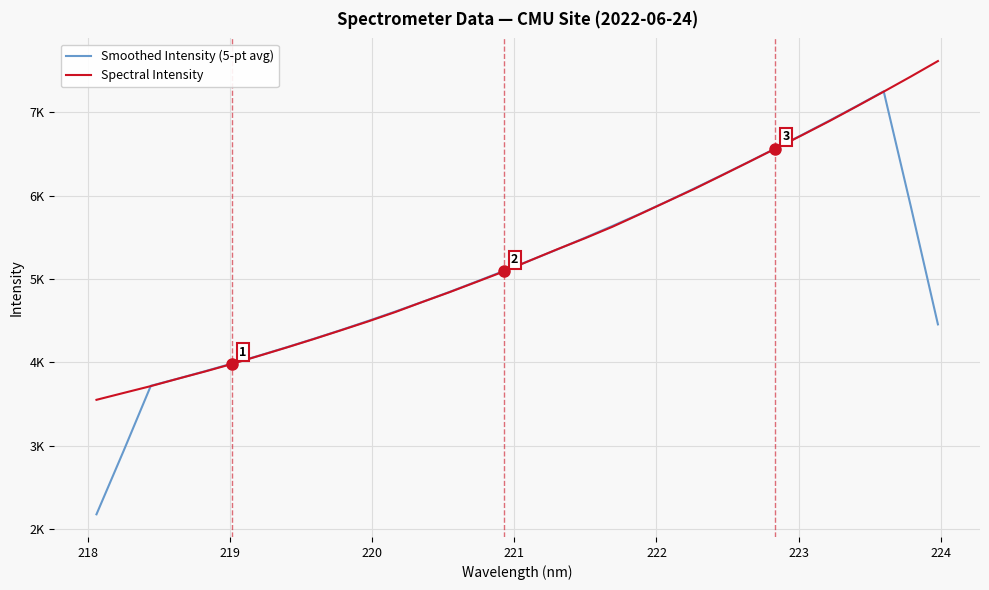

Which series has the largest total across all categories?

Spectral Intensity